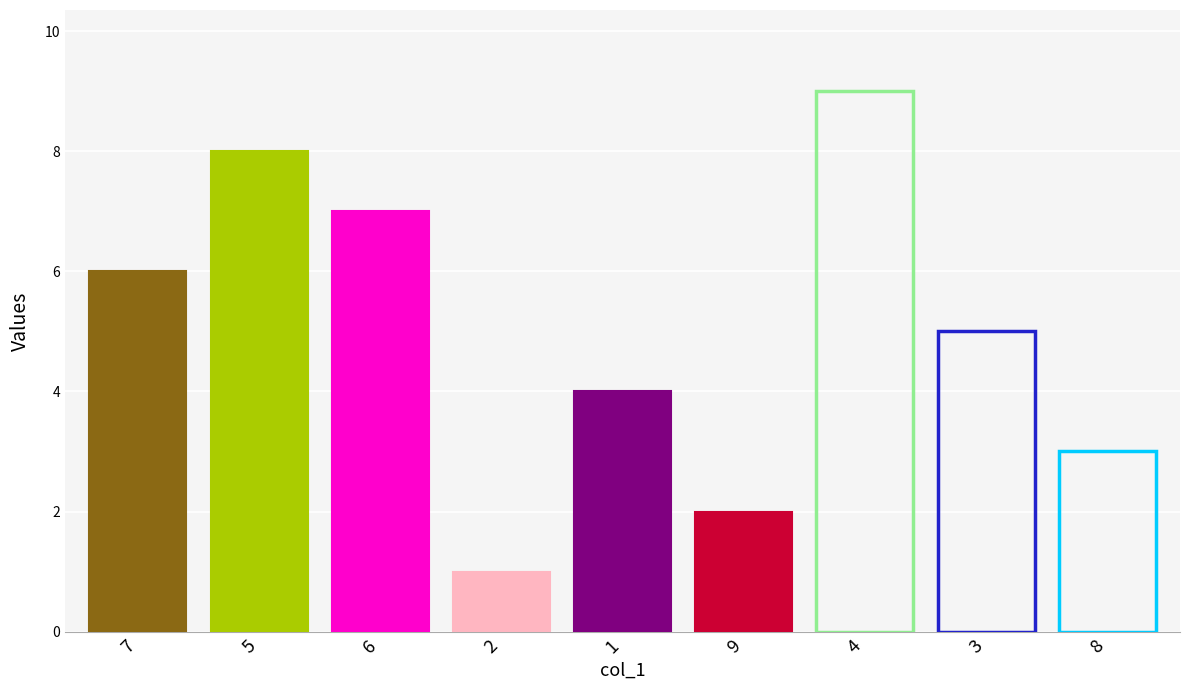

What is the value of the col_4 bar at the 2nd from the left?

8